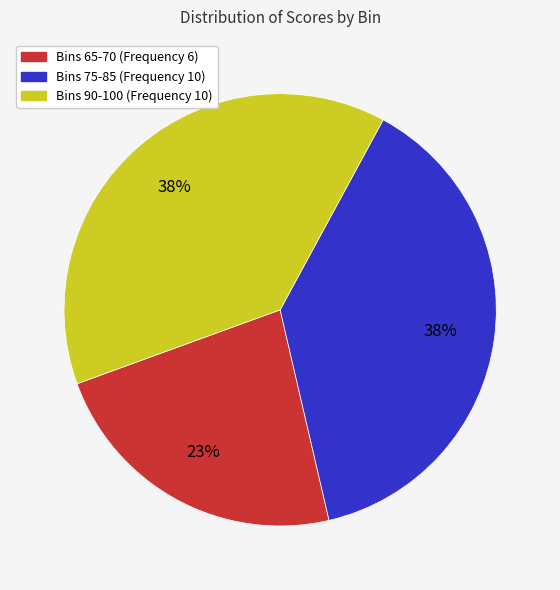

Is it true that Bins 75-85 (Frequency 10) is 38% of the pie?

True